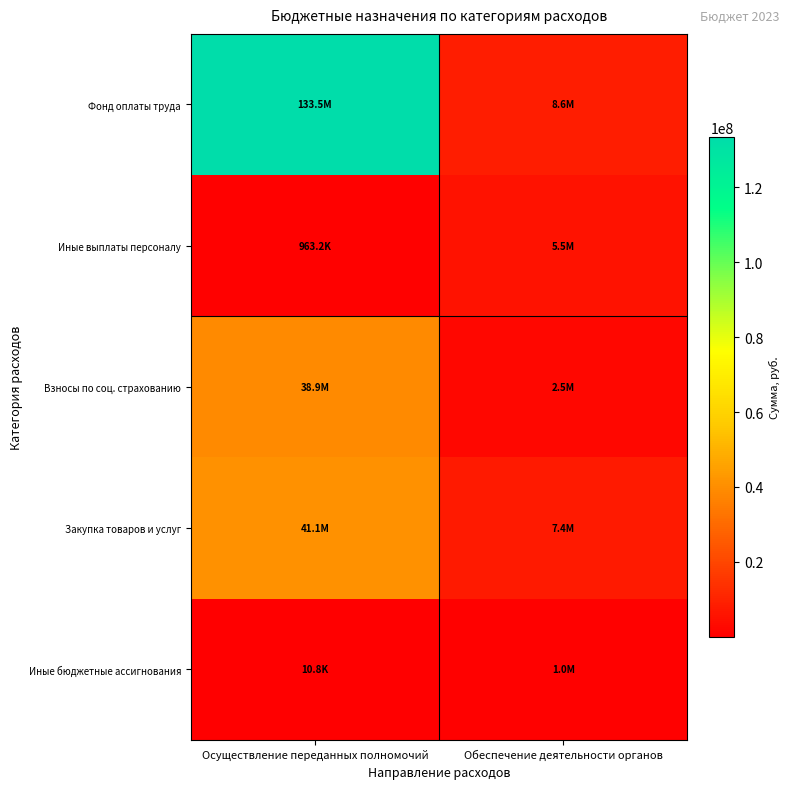

How many distinct data groups are displayed?

5